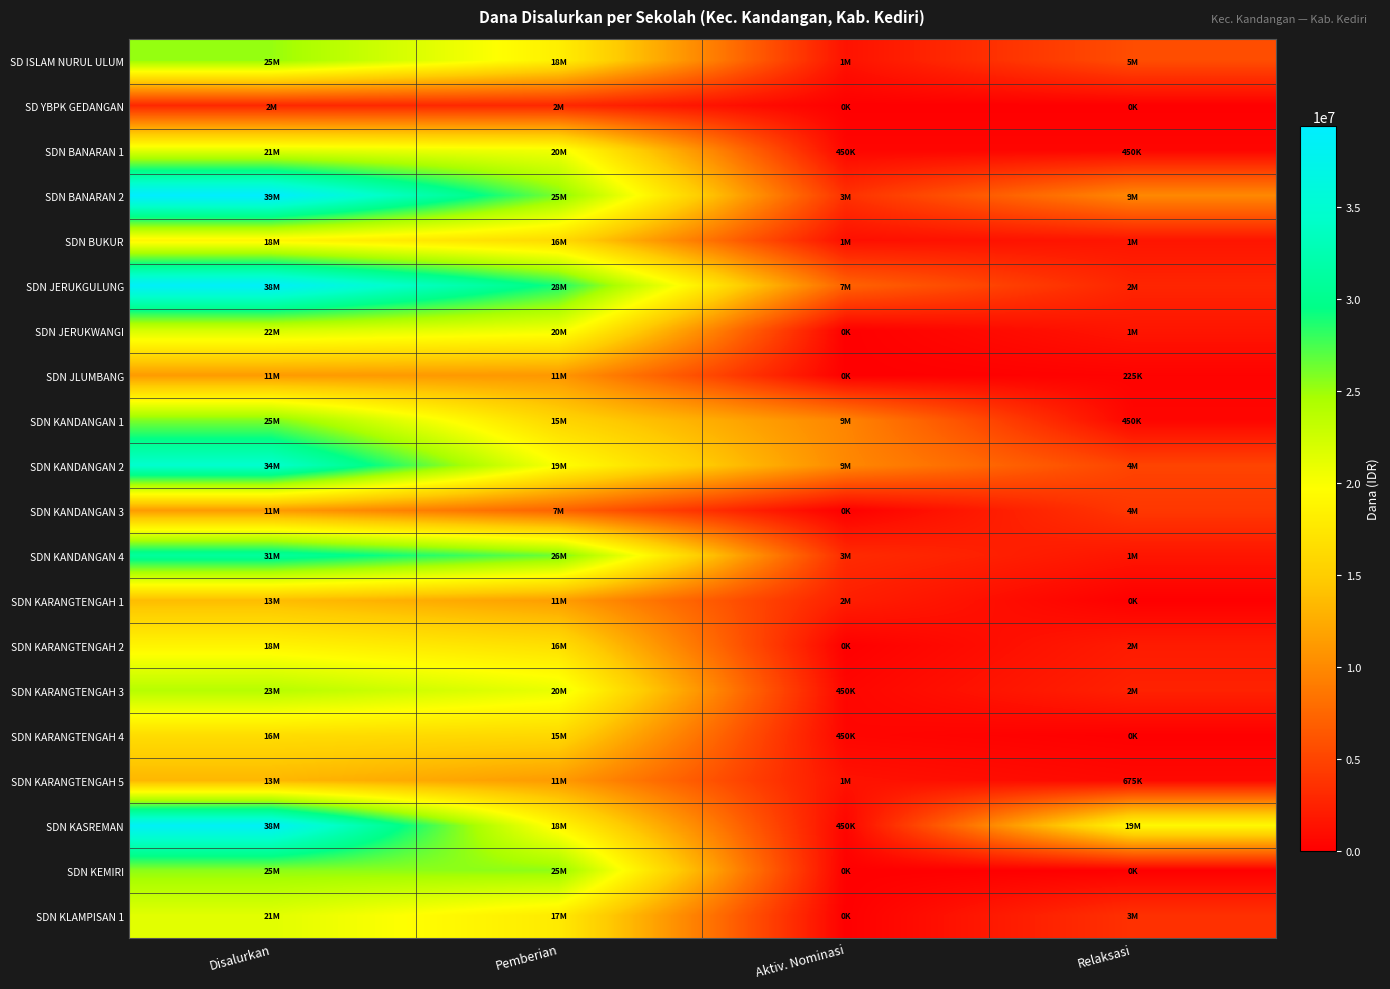

Reading right to left, transcribe all the data shown in this chart.

SD ISLAM NURUL ULUM: Relaksasi=5625000	Aktiv. Nominasi=1350000	Pemberian=18225000	Disalurkan=25200000
SD YBPK GEDANGAN: Relaksasi=0	Aktiv. Nominasi=0	Pemberian=2925000	Disalurkan=2925000
SDN BANARAN 1: Relaksasi=450000	Aktiv. Nominasi=450000	Pemberian=20475000	Disalurkan=21375000
SDN BANARAN 2: Relaksasi=9900000	Aktiv. Nominasi=3600000	Pemberian=25875000	Disalurkan=39375000
SDN BUKUR: Relaksasi=1575000	Aktiv. Nominasi=1125000	Pemberian=16200000	Disalurkan=18900000
SDN JERUKGULUNG: Relaksasi=2700000	Aktiv. Nominasi=7200000	Pemberian=28800000	Disalurkan=38700000
SDN JERUKWANGI: Relaksasi=1575000	Aktiv. Nominasi=0	Pemberian=20475000	Disalurkan=22050000
SDN JLUMBANG: Relaksasi=225000	Aktiv. Nominasi=0	Pemberian=11025000	Disalurkan=11250000
SDN KANDANGAN 1: Relaksasi=450000	Aktiv. Nominasi=9675000	Pemberian=15750000	Disalurkan=25875000
SDN KANDANGAN 2: Relaksasi=4950000	Aktiv. Nominasi=9900000	Pemberian=19800000	Disalurkan=34650000
SDN KANDANGAN 3: Relaksasi=4050000	Aktiv. Nominasi=0	Pemberian=7200000	Disalurkan=11250000
SDN KANDANGAN 4: Relaksasi=1575000	Aktiv. Nominasi=3150000	Pemberian=26325000	Disalurkan=31050000
SDN KARANGTENGAH 1: Relaksasi=0	Aktiv. Nominasi=2250000	Pemberian=11475000	Disalurkan=13725000
SDN KARANGTENGAH 2: Relaksasi=2025000	Aktiv. Nominasi=0	Pemberian=16650000	Disalurkan=18675000
SDN KARANGTENGAH 3: Relaksasi=2475000	Aktiv. Nominasi=450000	Pemberian=20925000	Disalurkan=23850000
SDN KARANGTENGAH 4: Relaksasi=0	Aktiv. Nominasi=450000	Pemberian=15975000	Disalurkan=16425000
SDN KARANGTENGAH 5: Relaksasi=675000	Aktiv. Nominasi=1350000	Pemberian=11250000	Disalurkan=13275000
SDN KASREMAN: Relaksasi=19125000	Aktiv. Nominasi=450000	Pemberian=18900000	Disalurkan=38475000
SDN KEMIRI: Relaksasi=0	Aktiv. Nominasi=0	Pemberian=25425000	Disalurkan=25425000
SDN KLAMPISAN 1: Relaksasi=3600000	Aktiv. Nominasi=0	Pemberian=17775000	Disalurkan=21375000